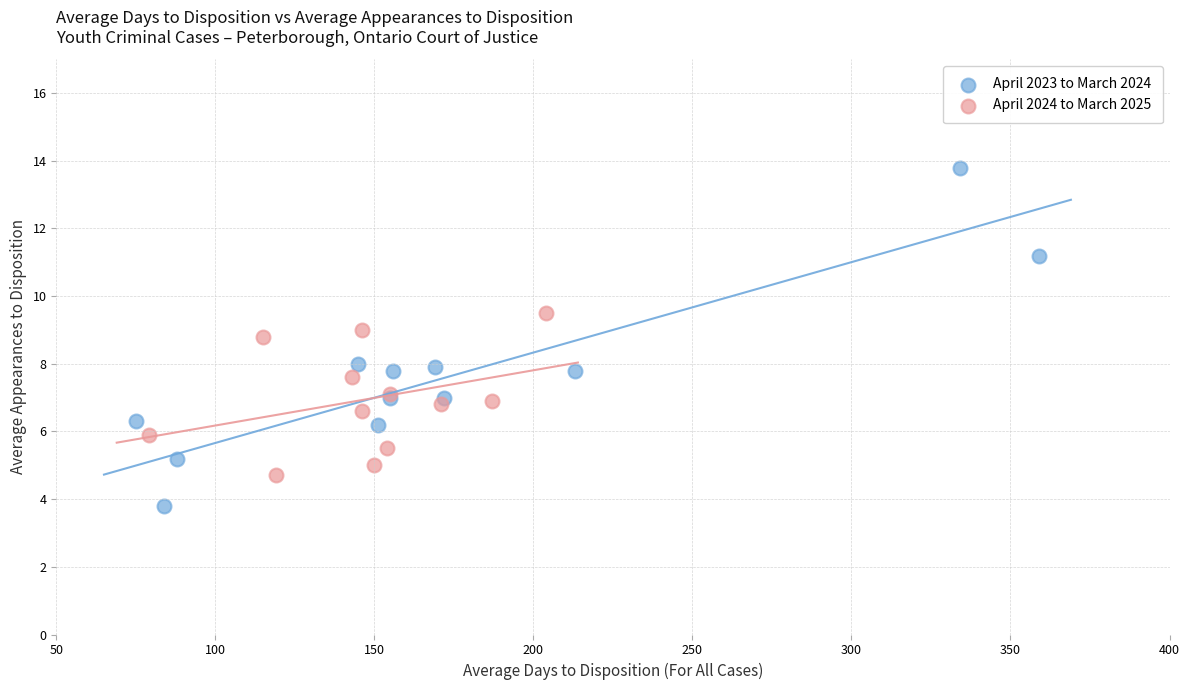

Which series reaches the minimum Y coordinate?

April 2023 to March 2024